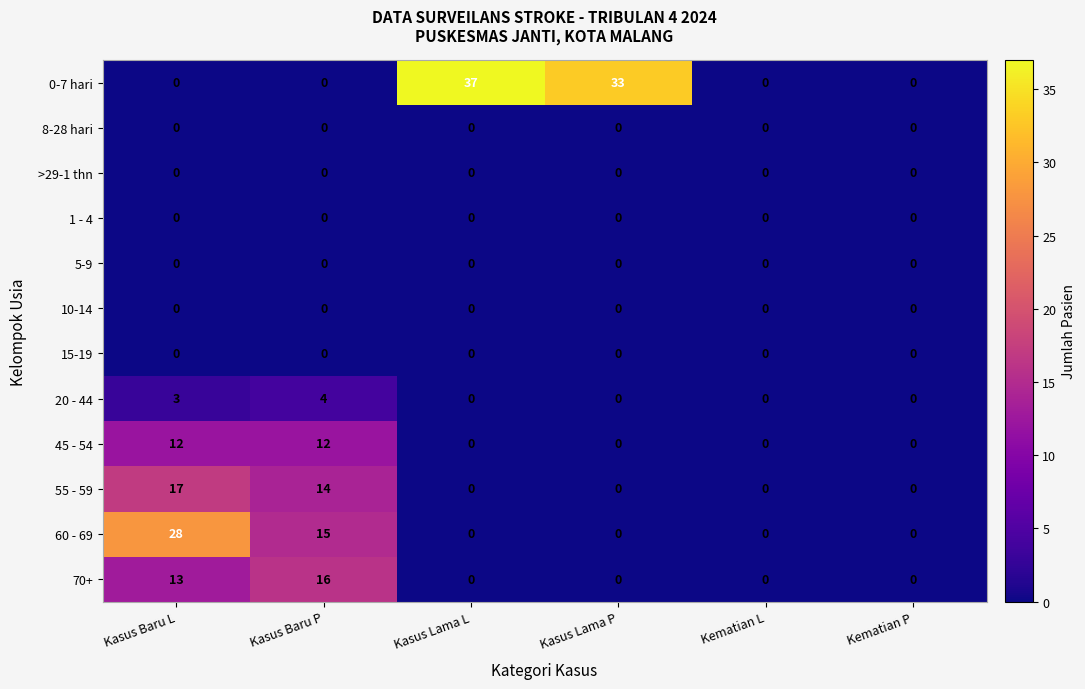

Is it true that 45 - 54 equals -8 at Kematian L?

False